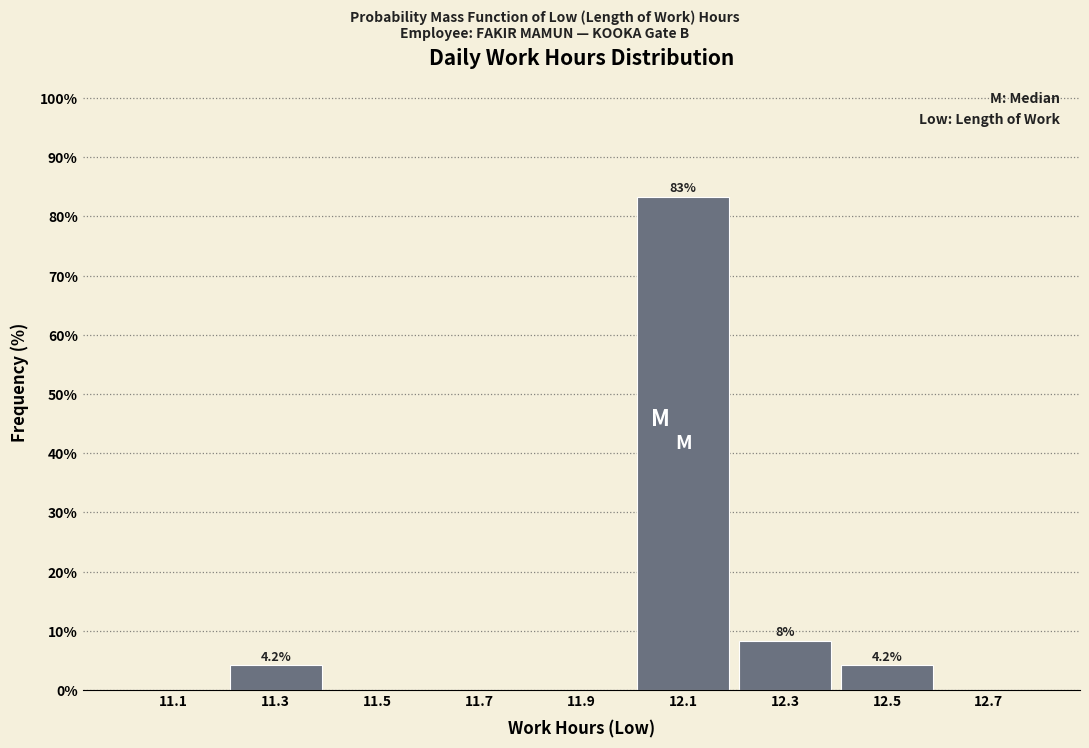

Which range on the x-axis has the tallest bar?

12.0 to 12.2